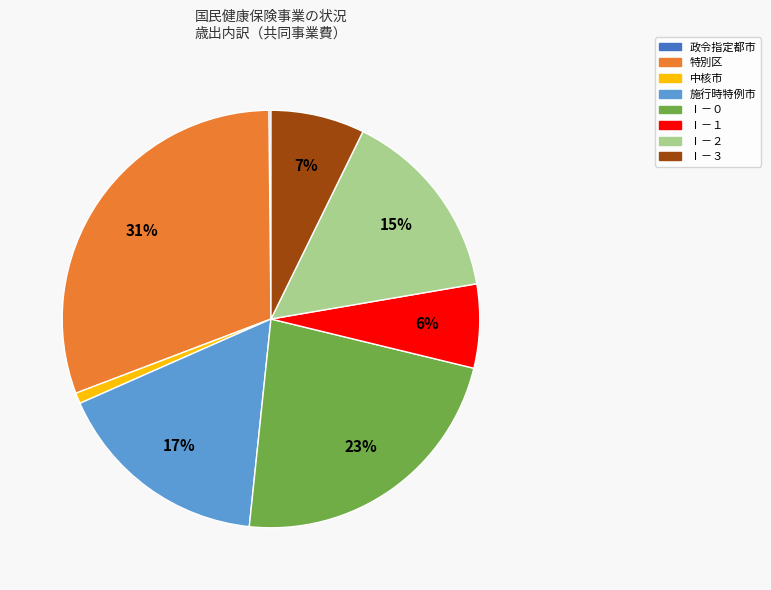

To the nearest percent, what portion does 特別区 represent?

31%